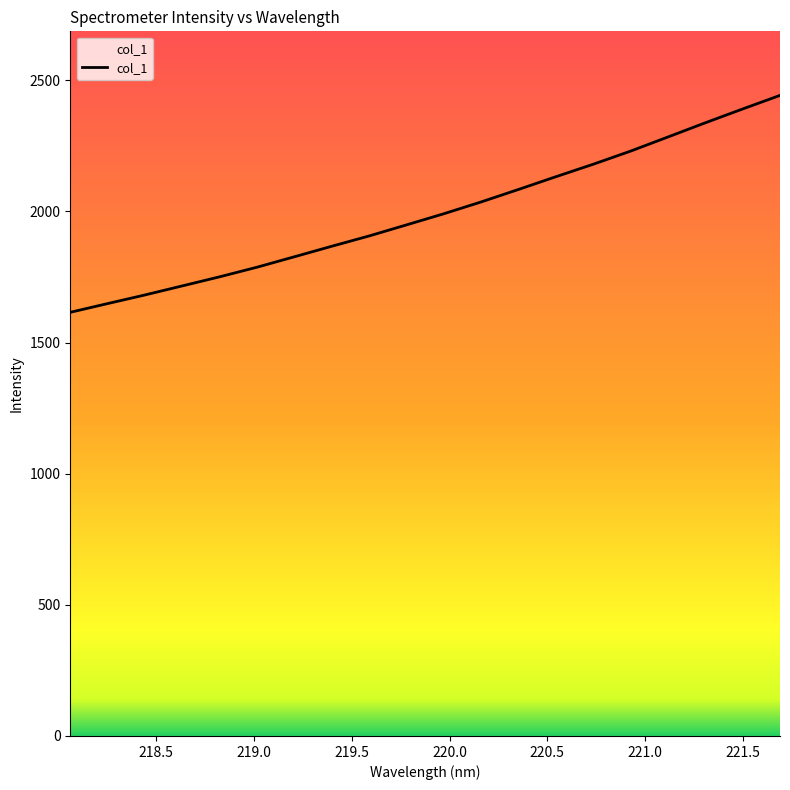

What is the maximum value shown in the chart?

2442.6